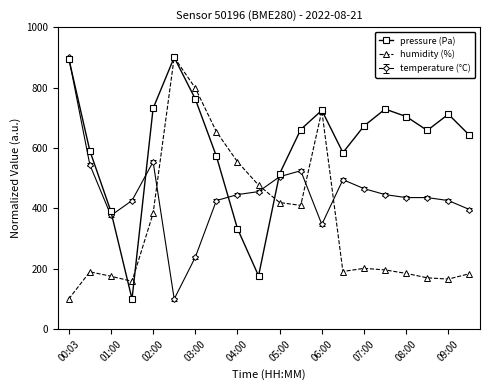

What is the difference between the maximum and minimum values in the pressure (Pa) series?

800.0